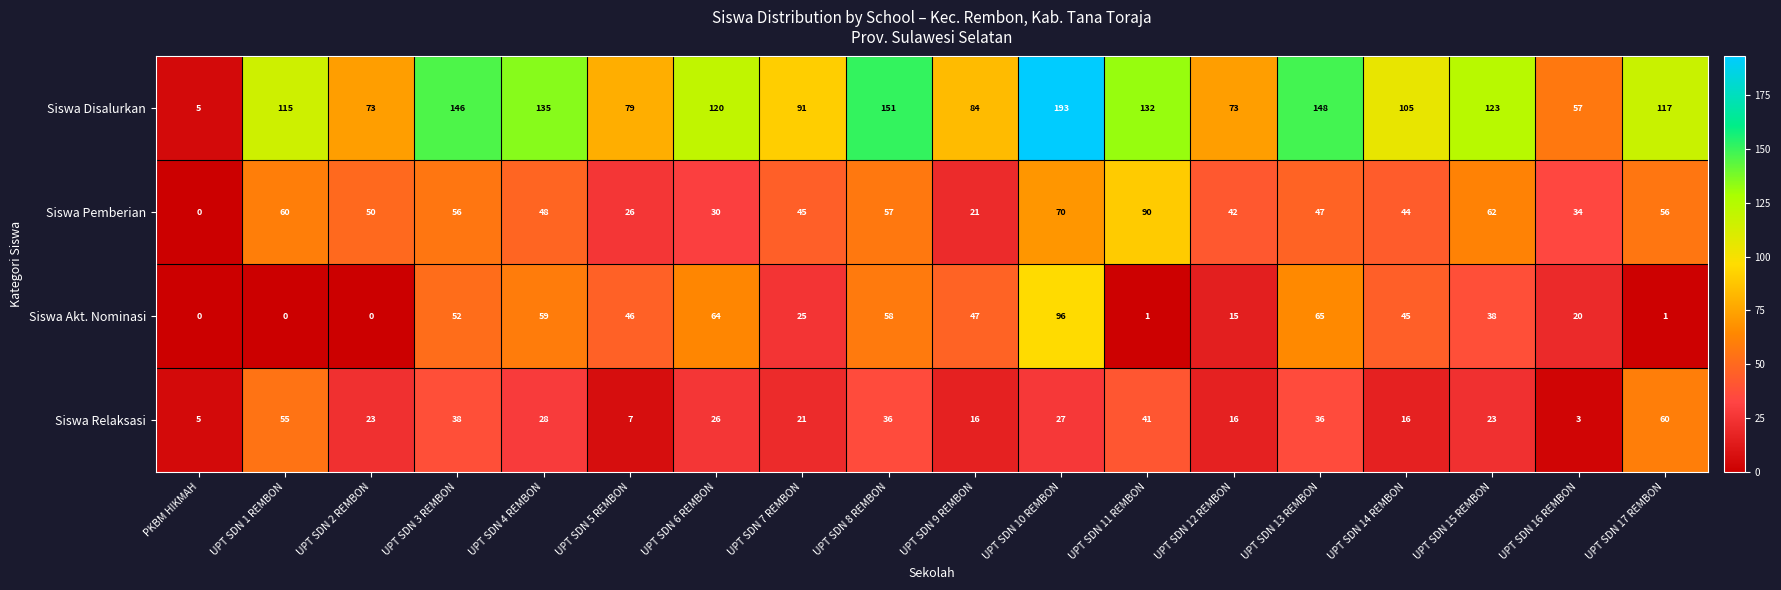

Count the number of data series in this chart.

4